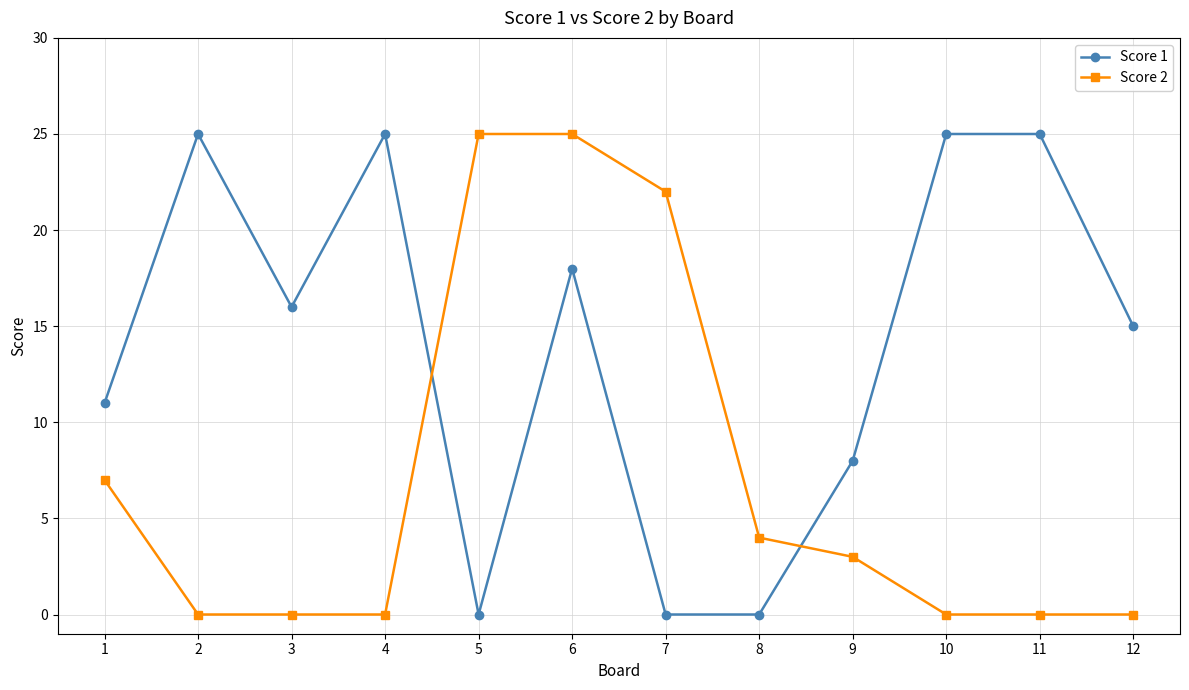

At which category does Score 1 reach its first local valley?

3